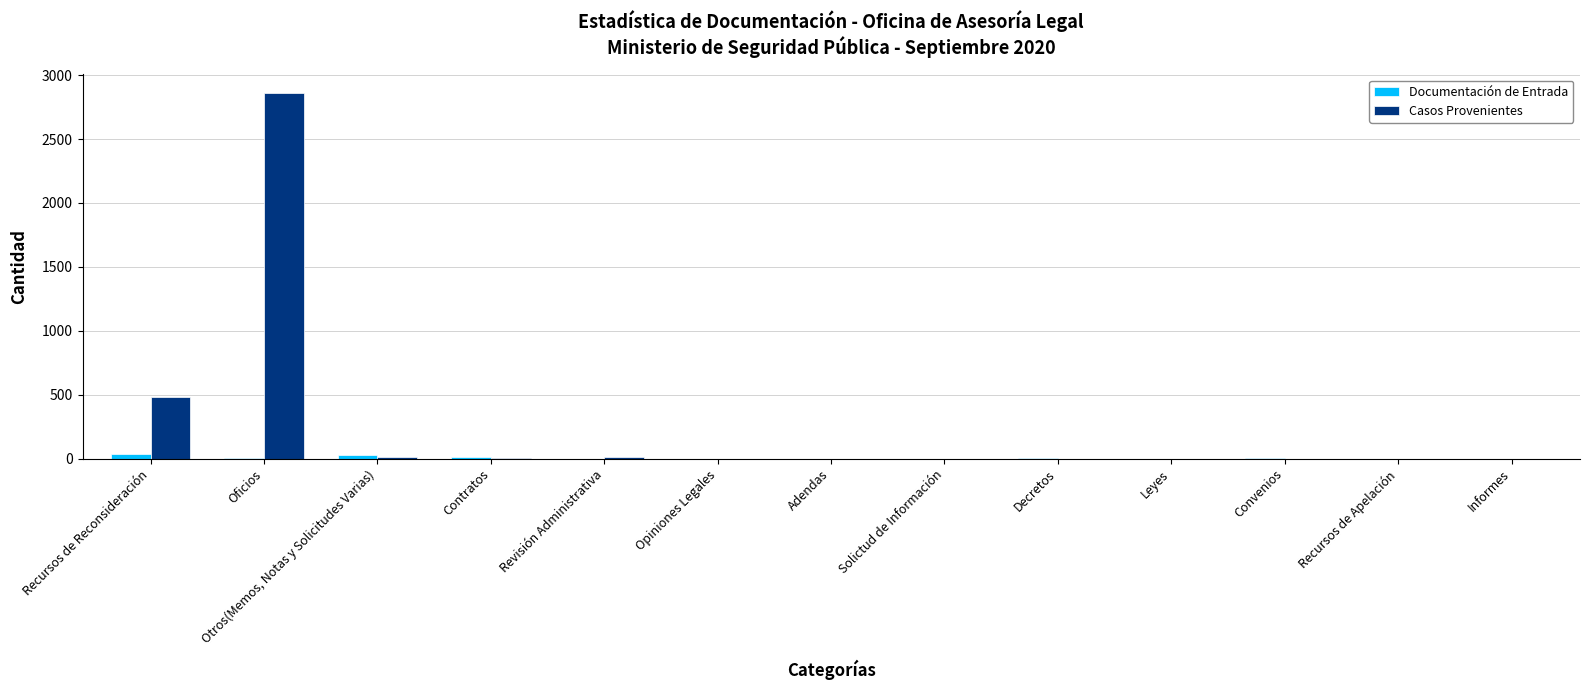

How many series are shown in this chart?

2